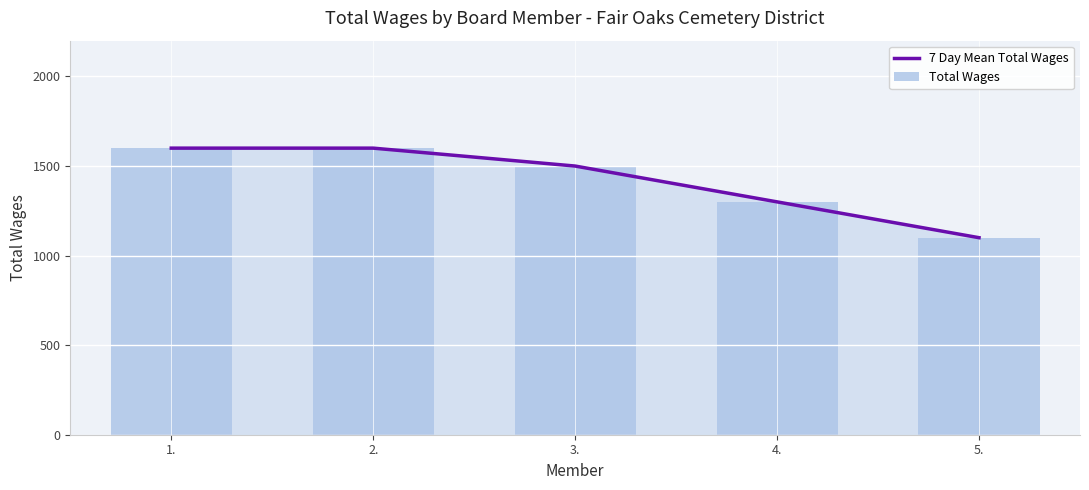

How many Total Wages values are between 1300 and 1600?

4